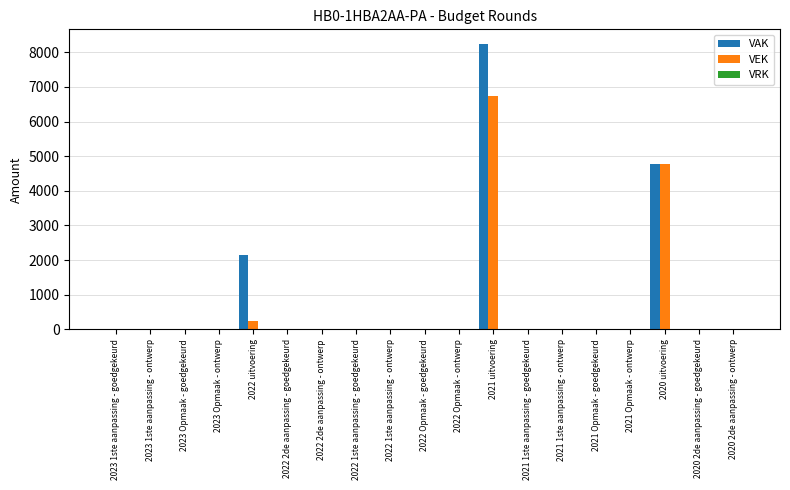

At which category is the sum across all series the highest?

2021 uitvoering